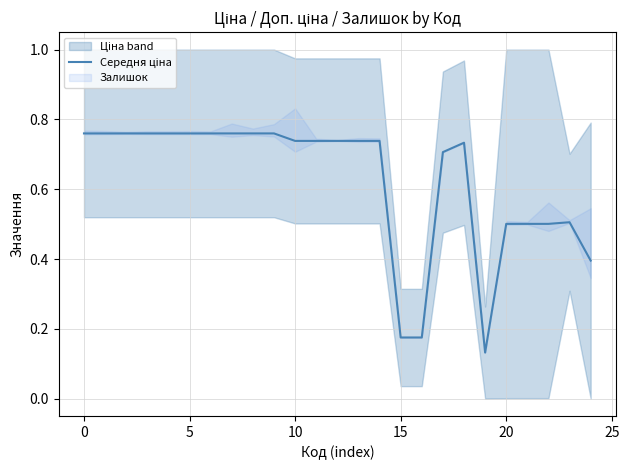

How many points are lower than both their immediate neighbors (excluding endpoints)?

1